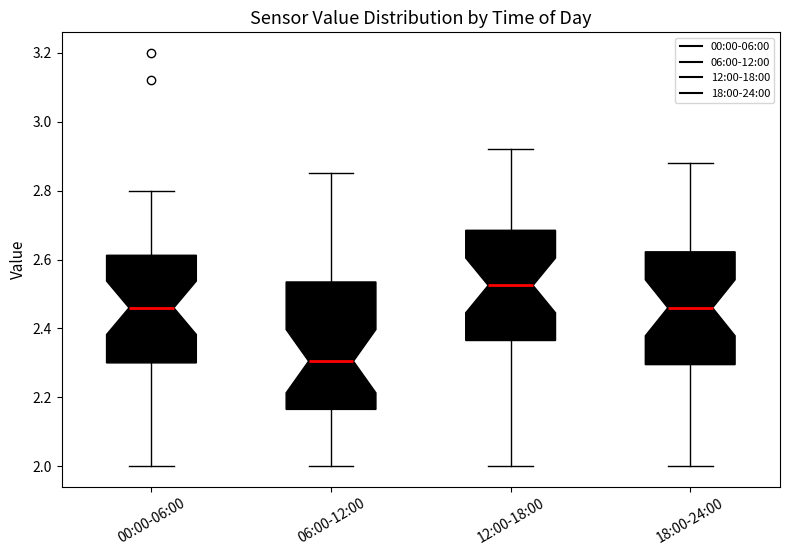

Which box's median line is the lowest?

06:00-12:00